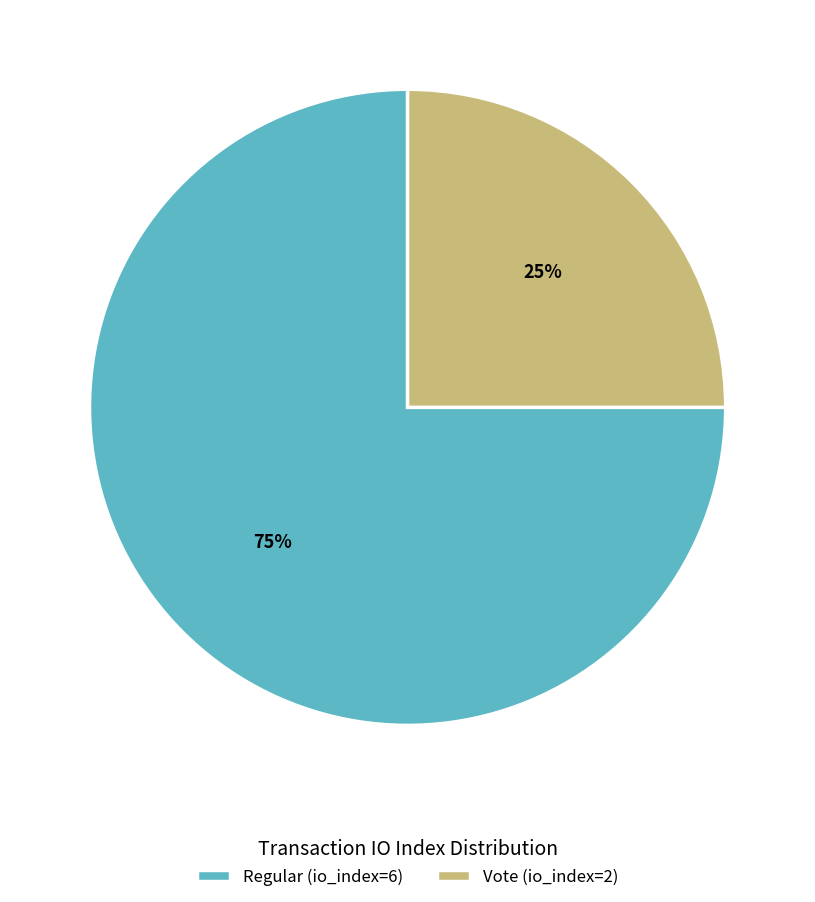

Is it true that Regular (io_index=6) is 70% of the pie?

False